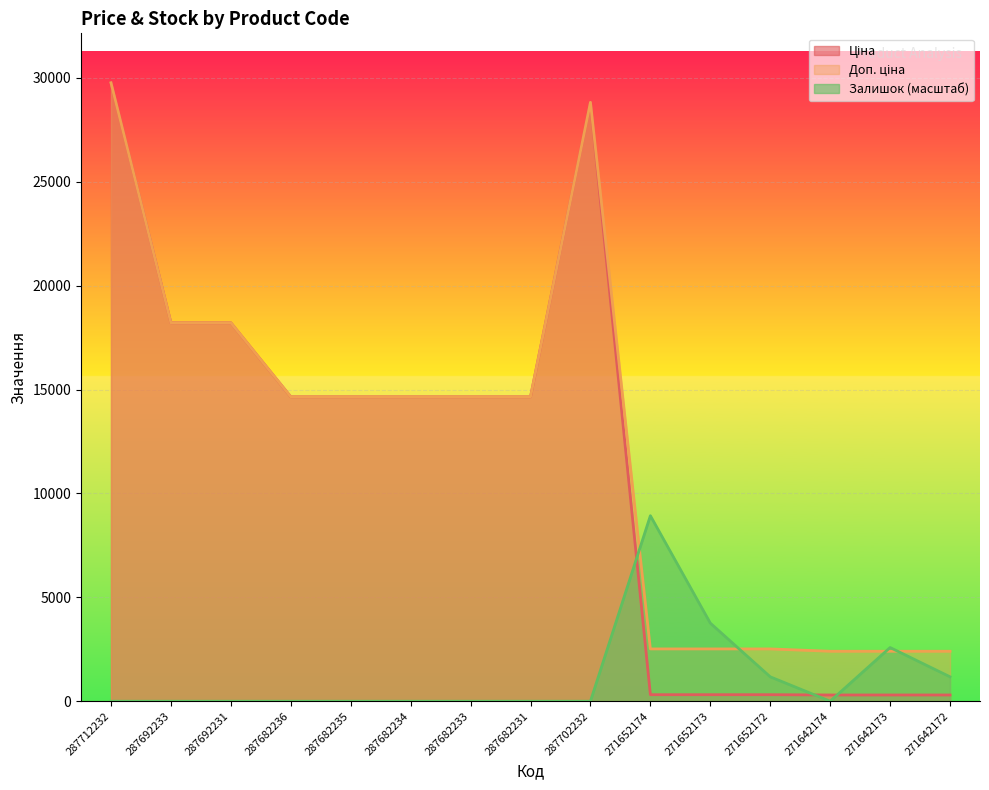

What is the sum of all Доп. ціна values?

183023.5